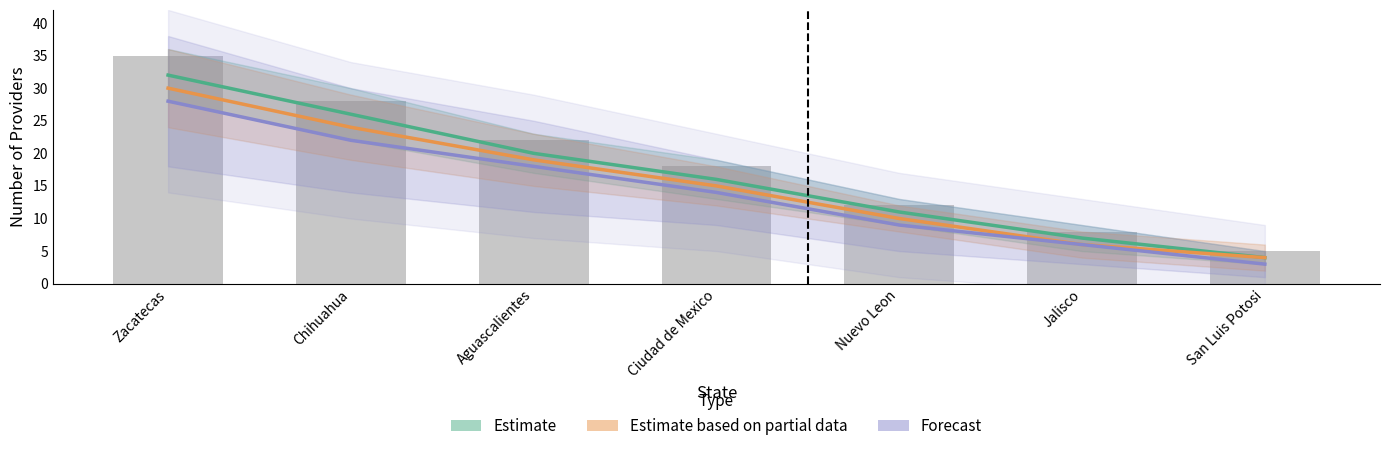

What position from the left is Jalisco?

6